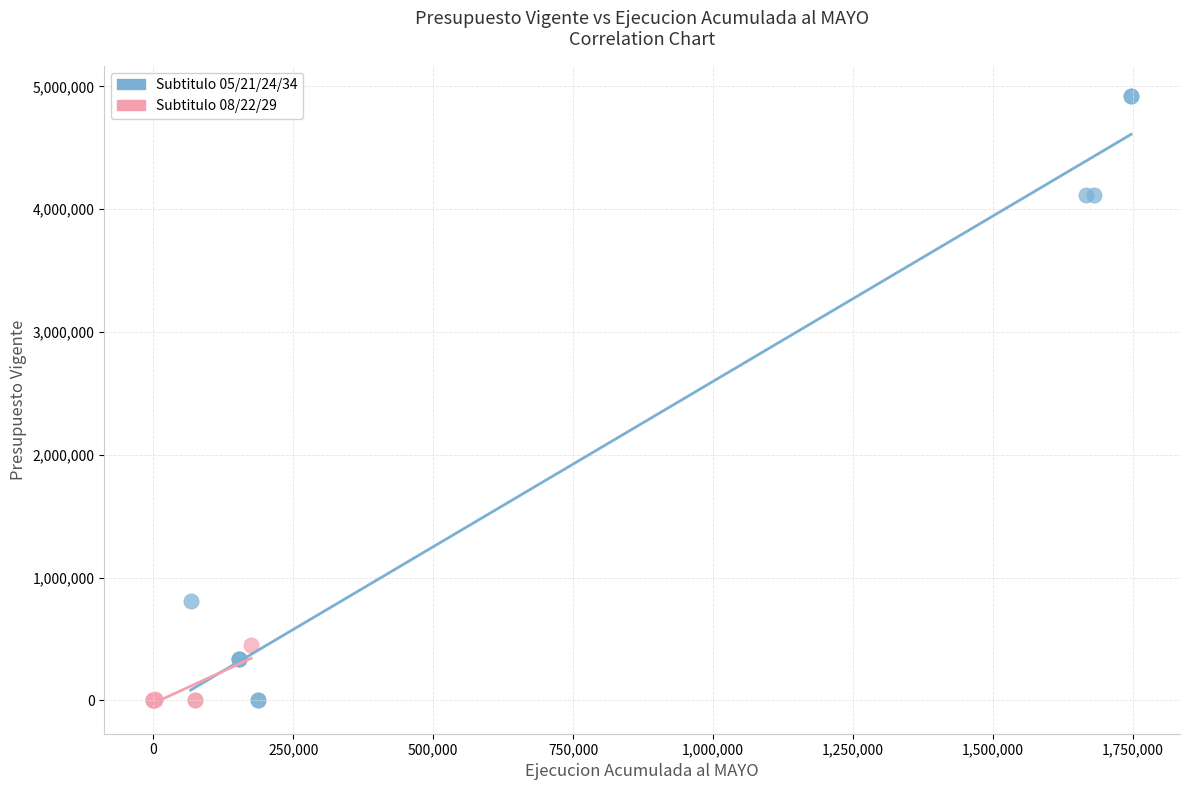

Which series reaches the maximum Y coordinate?

Subtitulo 05/21/24/34